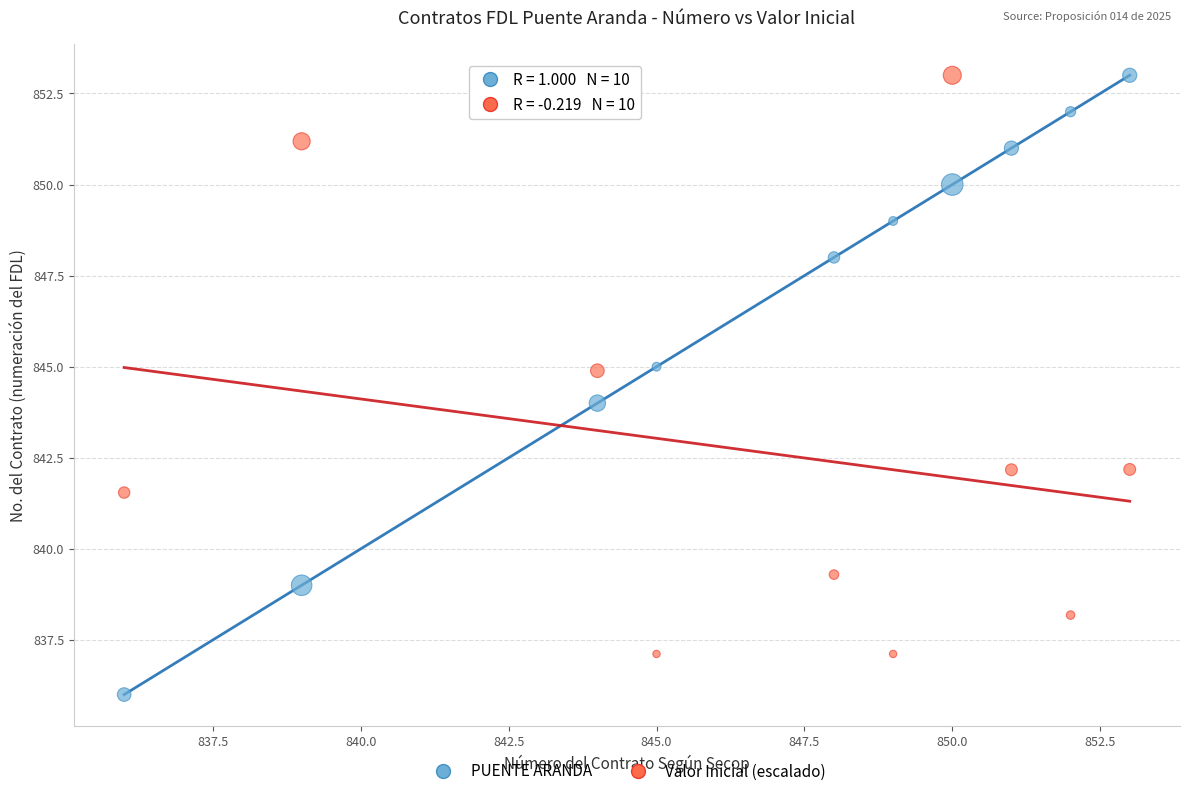

What is the X range (max minus min) for the scatter plot?

17.0